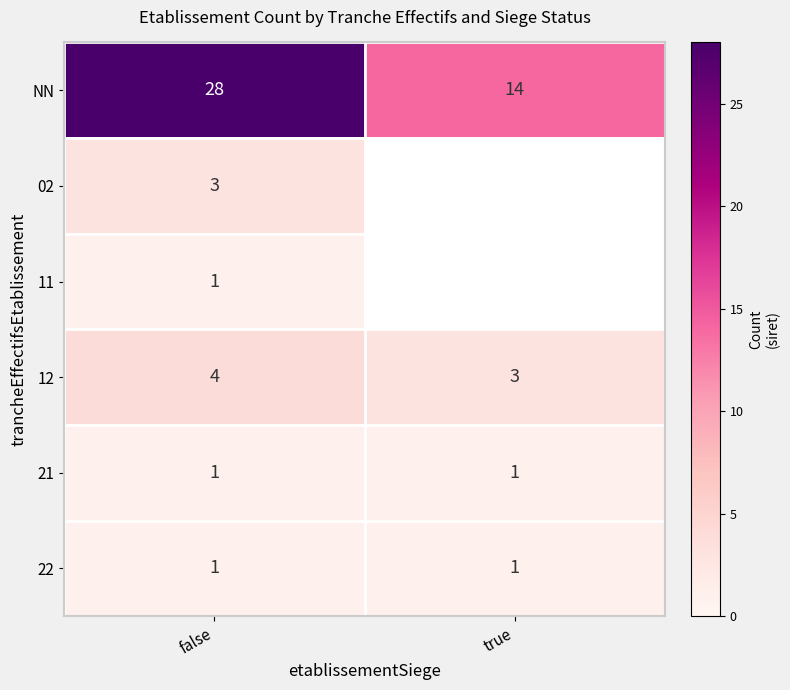

Is the value of 22 at true greater than the value of 02 at false?

No